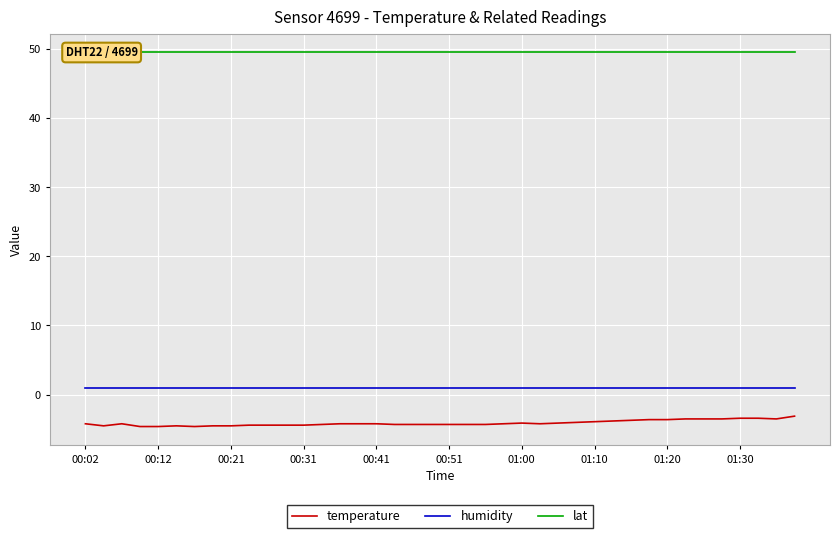

Does the chart display data point markers on the line(s)?

No